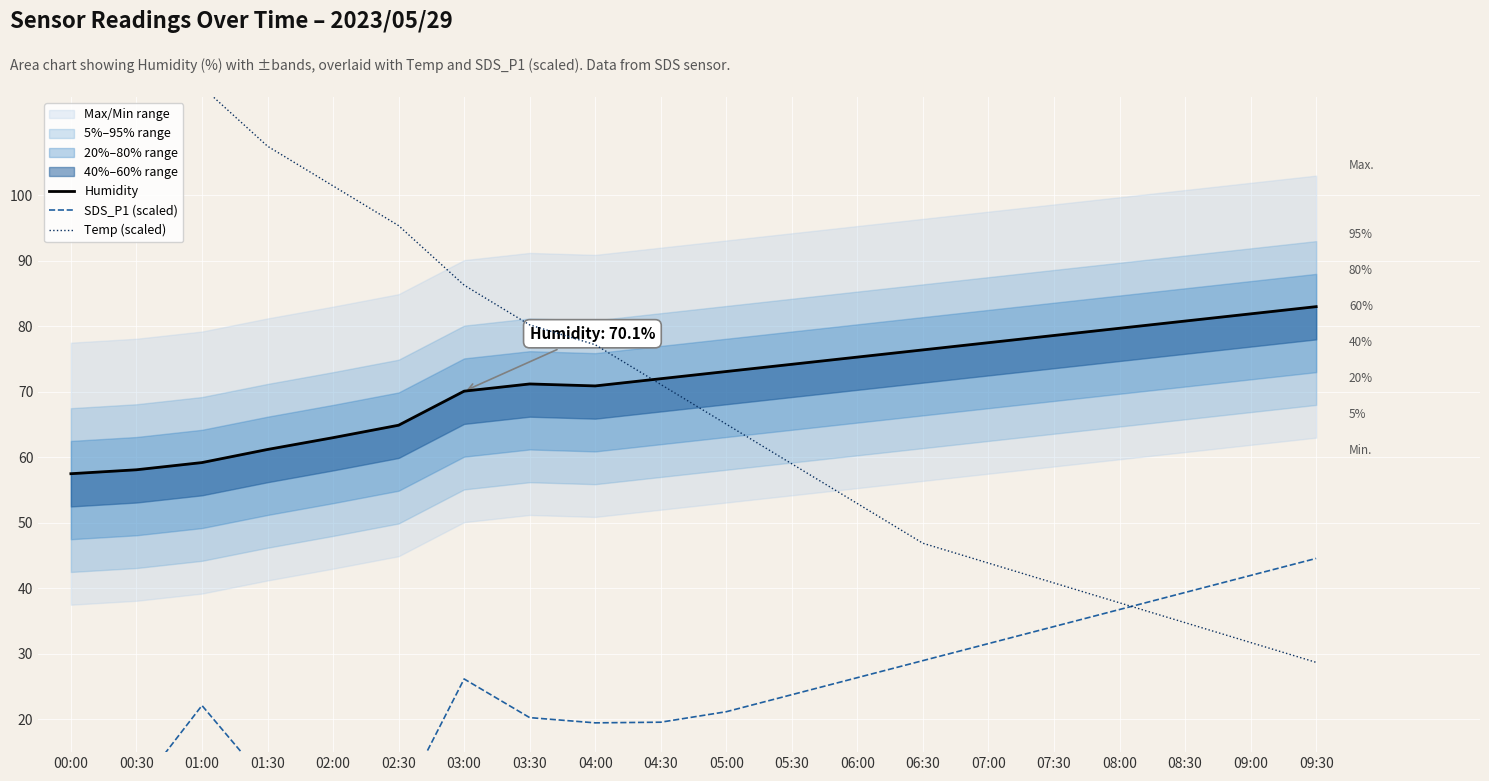

How many lines are shown in the chart?

3